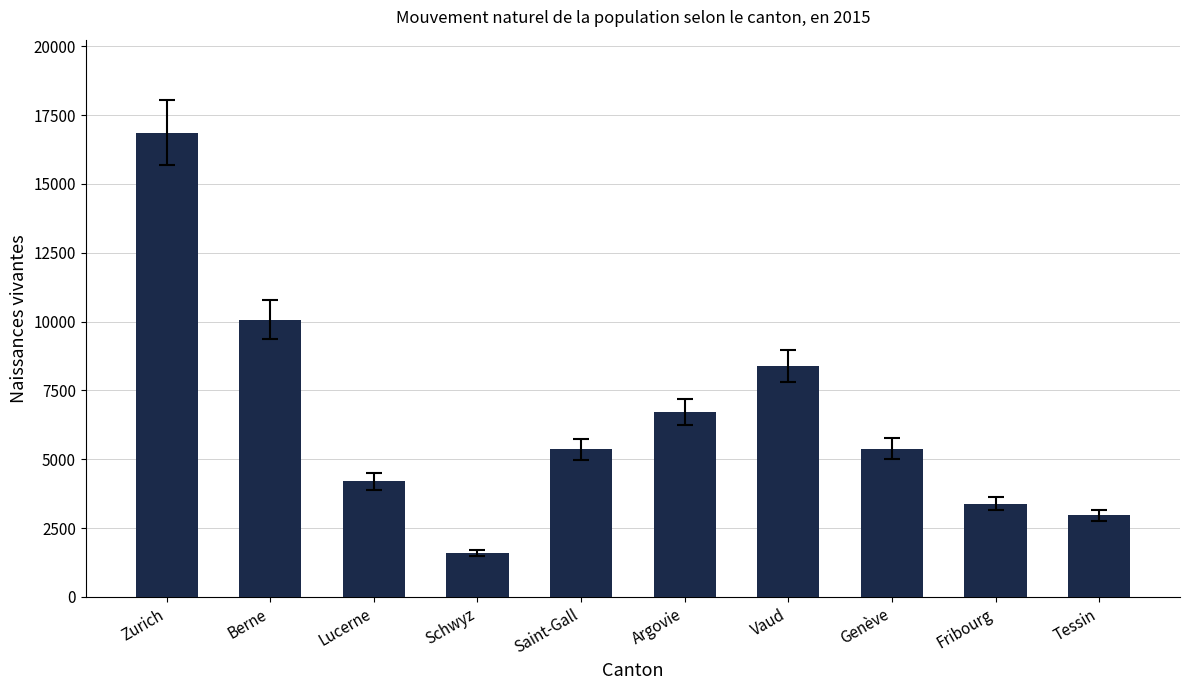

What is the minimum value shown in the chart?

1607